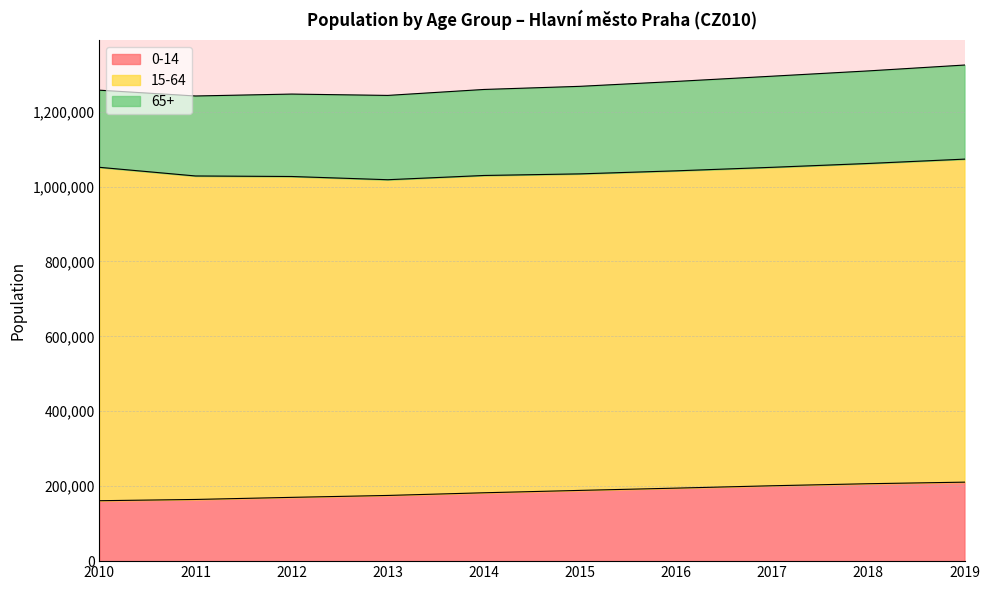

Reading left to right, extract all data points from this chart.

0-14: 161294	164659	170253	175353	182500	188832	194897	201232	206668	210847
15-64: 889974	863497	856494	842806	846961	844932	846980	850044	854866	862264
65+: 205890	213508	220033	225042	229618	233685	238631	243237	247098	251166